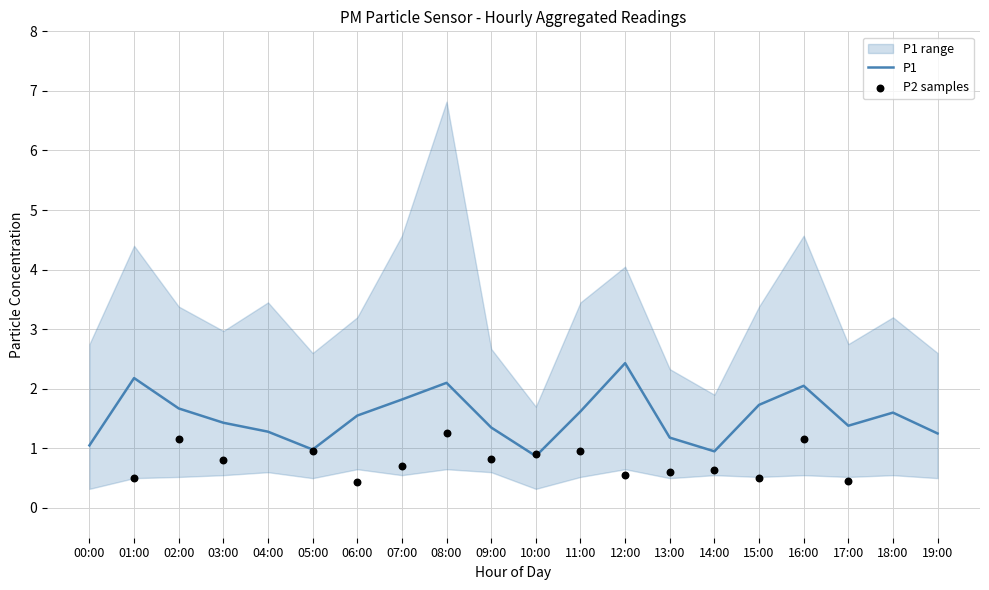

Which has a higher value, 15:00 or 10:00?

15:00